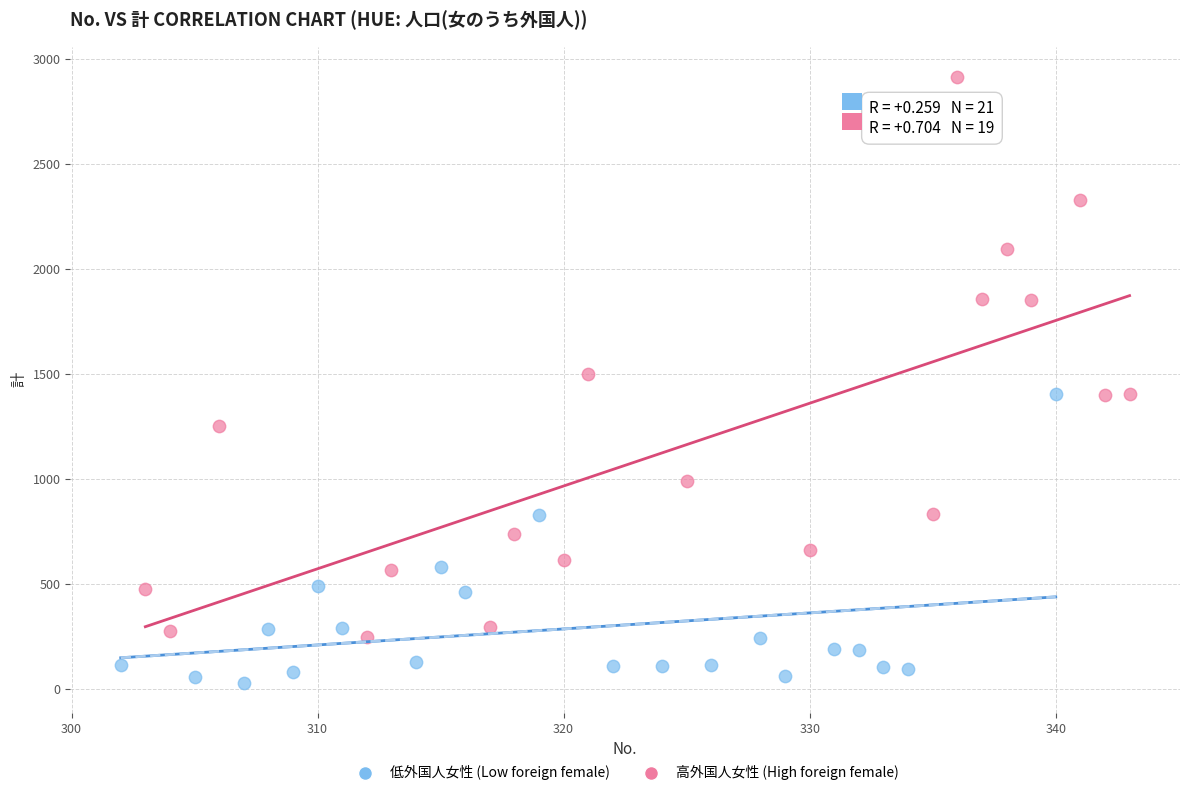

Which series has the largest Y range (max minus min)?

高外国人女性 (High foreign female)